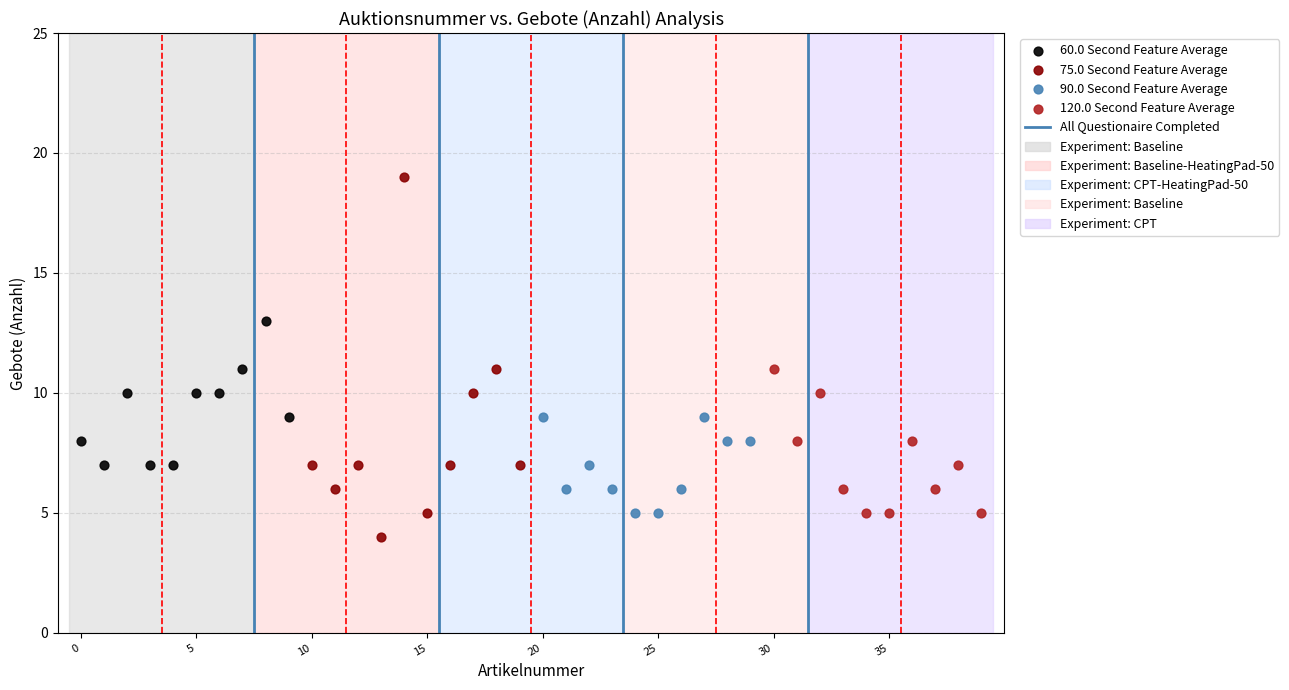

Which series has the widest spread of Y values?

75.0 Second Feature Average